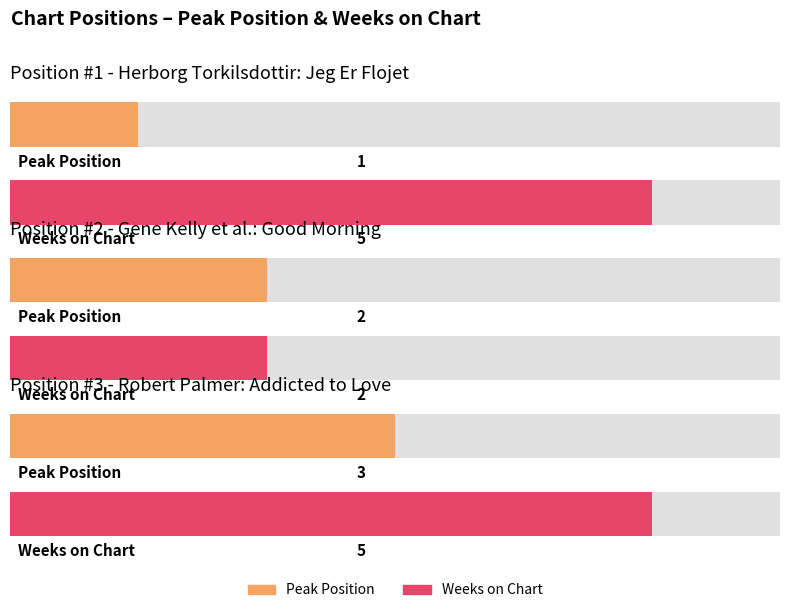

What is the value of the Peak Position bar at the 2nd from the left?

2